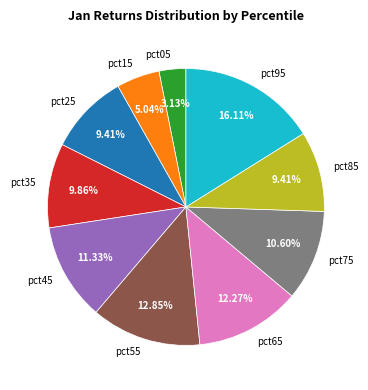

Is there any slice that represents more than half of the pie?

No